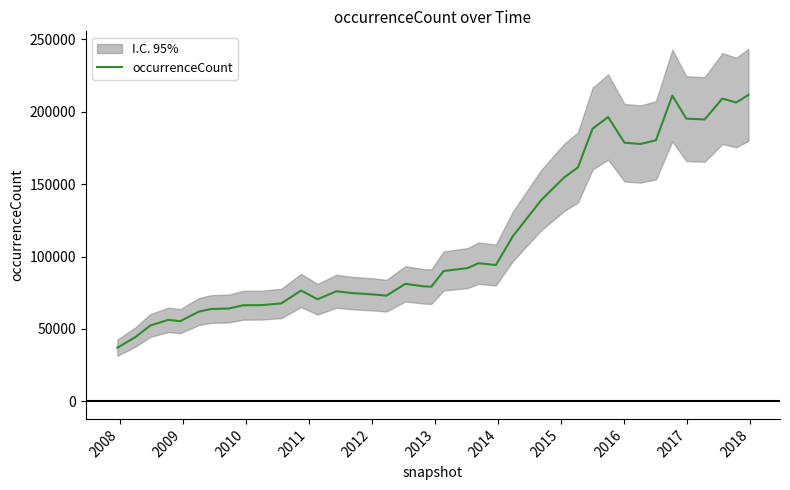

What is the maximum value for occurrenceCount?

211707